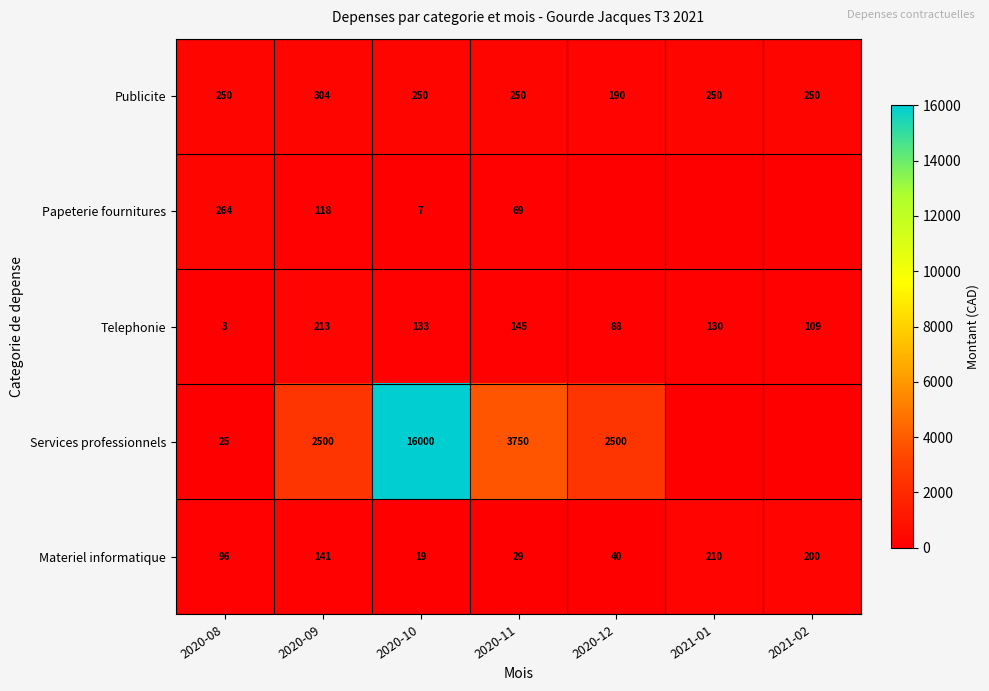

What is the sum of all Telephonie values?

821